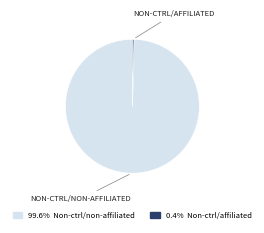

Is there any slice that represents more than half of the pie?

Yes